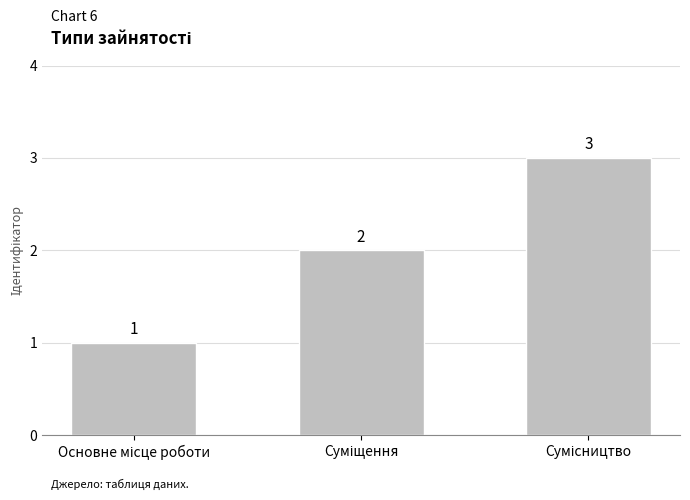

What is the value of the 3rd bar from the left?

3